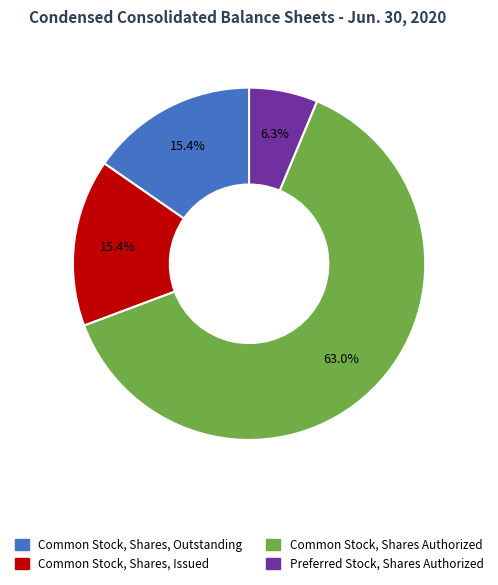

Is there a majority slice in this chart?

Yes